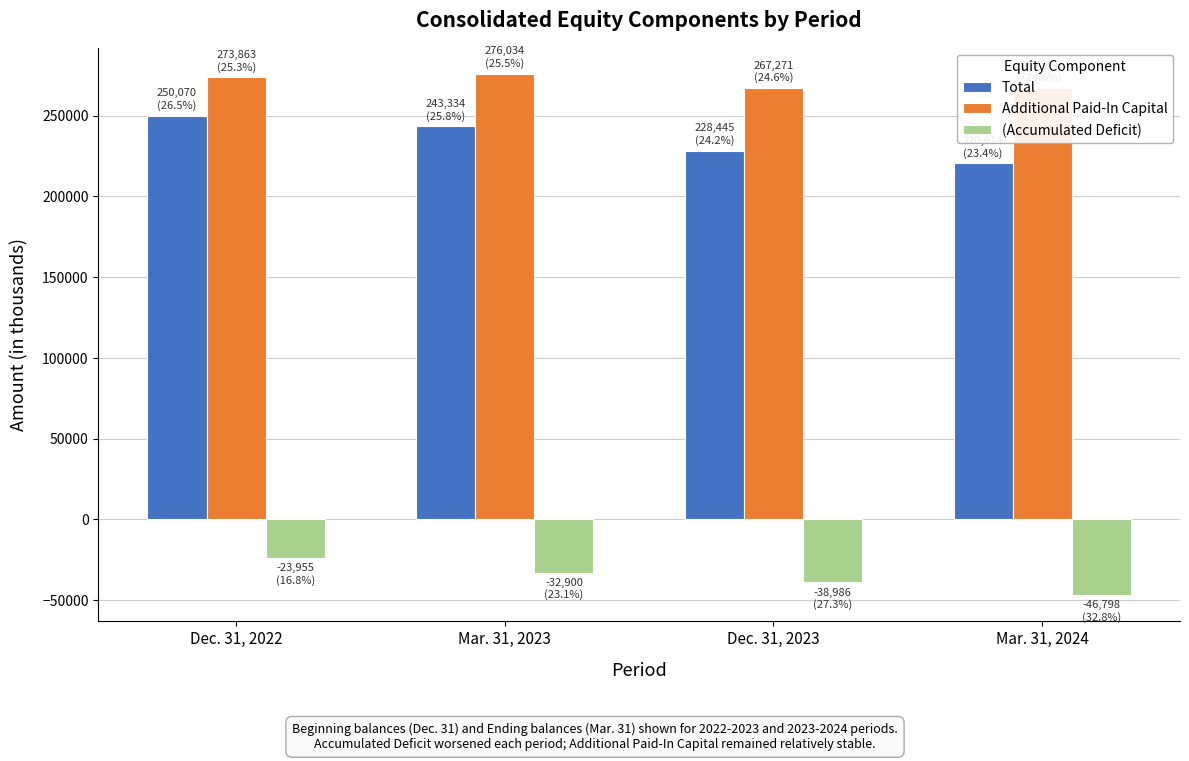

How many Total values are between 228445 and 250070?

3